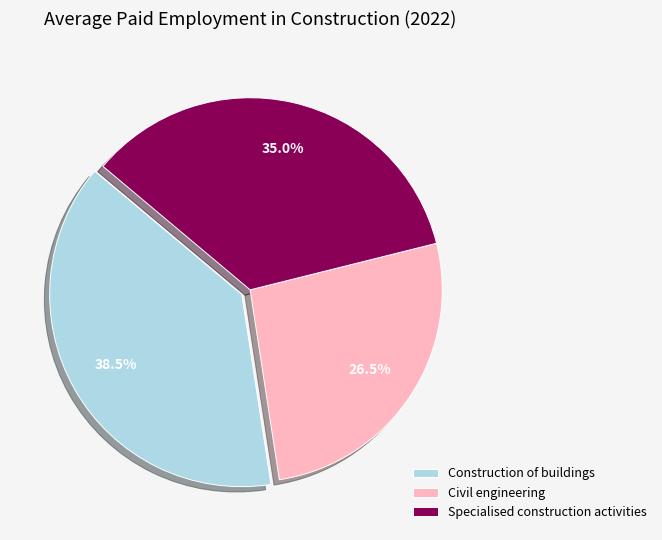

Which category has the biggest portion of the pie?

Construction of buildings